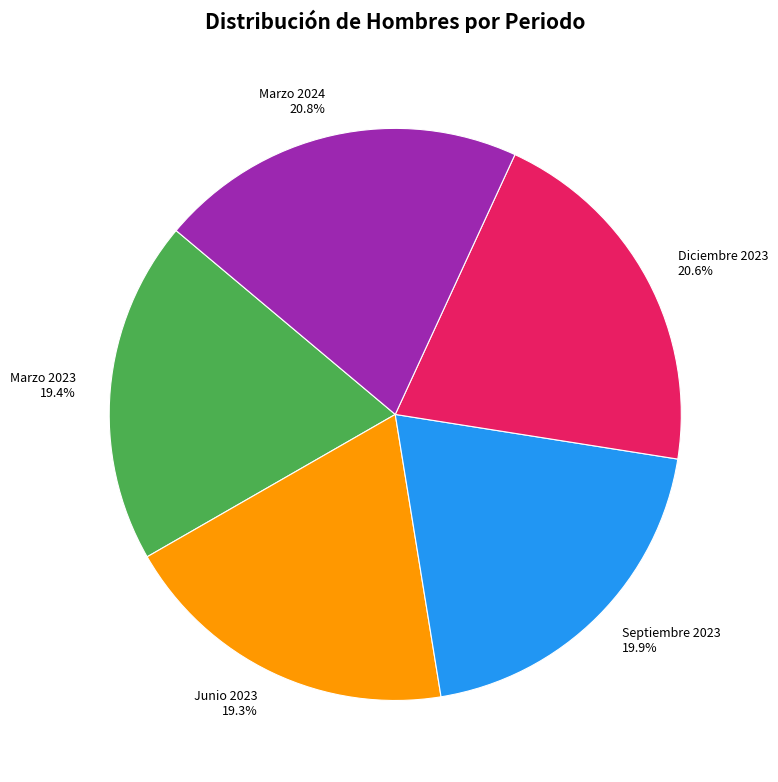

True or false: Marzo 2024 accounts for 21% of the total.

True